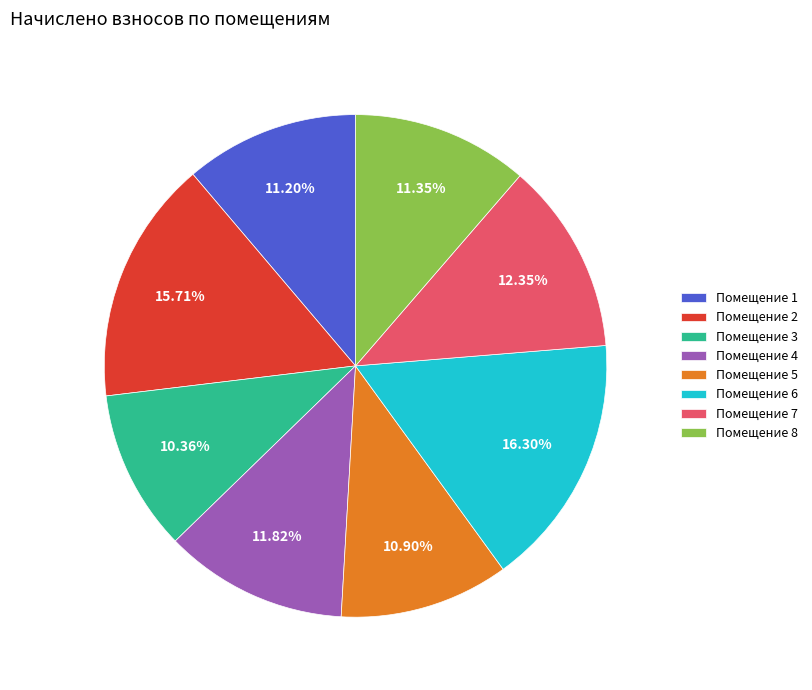

To the nearest percent, what is the average slice percentage?

12%